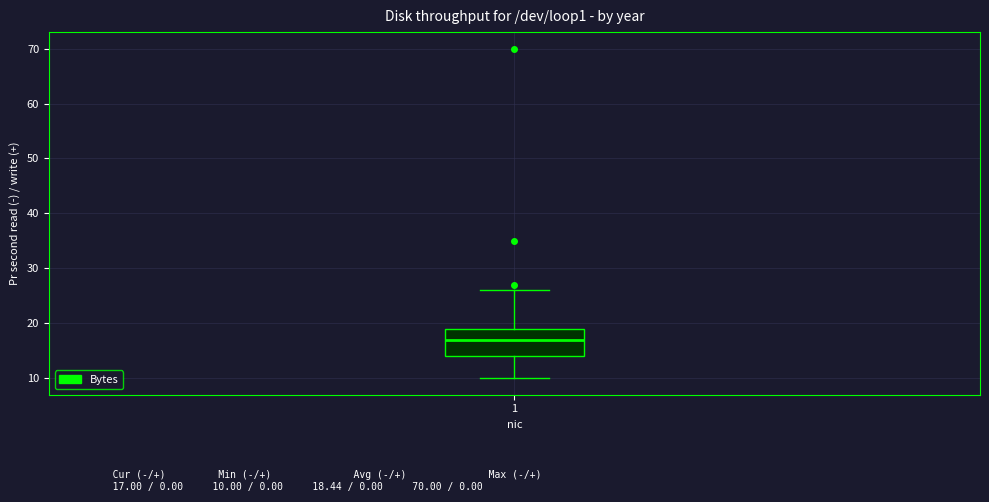

Read this box plot against the y-axis: the position of the median line, the range covered by the box, and the ends of both whiskers. The values are not printed on the chart, so give them approximately, as read against the axis.

median 17, box 14 to 19, whiskers 10 to 26